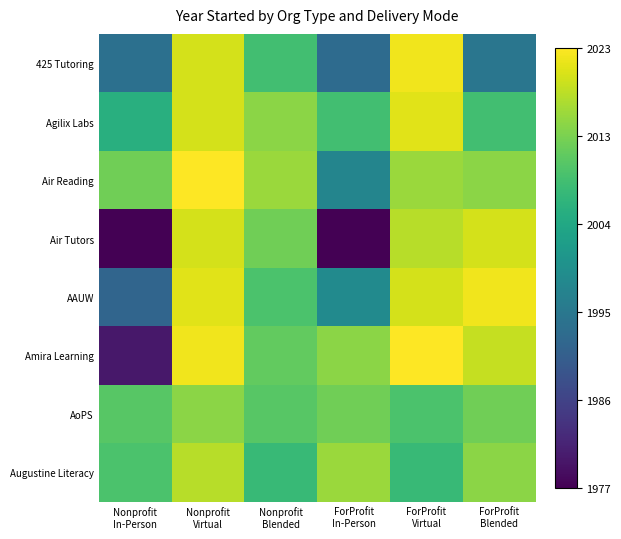

Between Nonprofit In-Person and Nonprofit Blended, which series saw the biggest shift?

Air Tutors